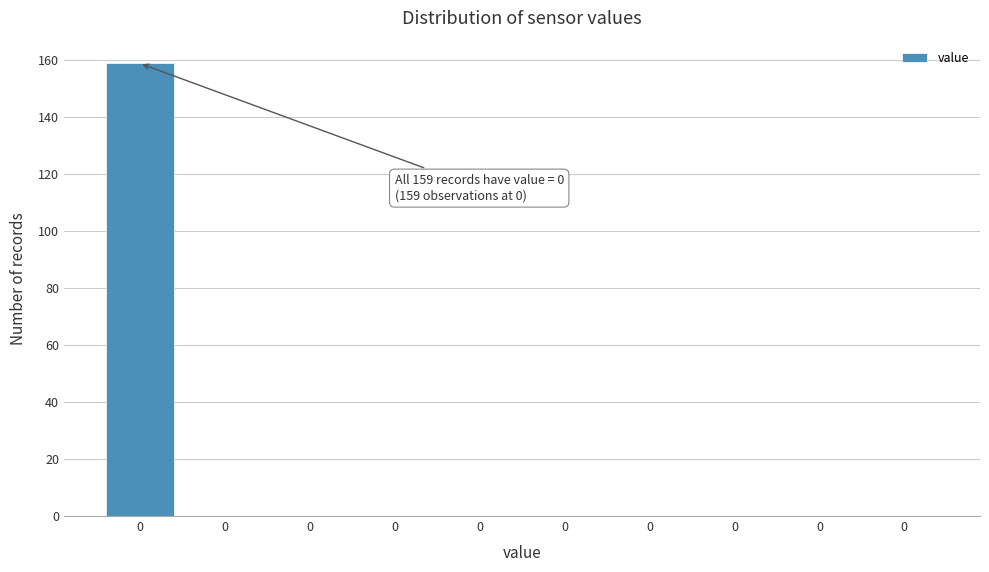

Are the bars horizontal?

No